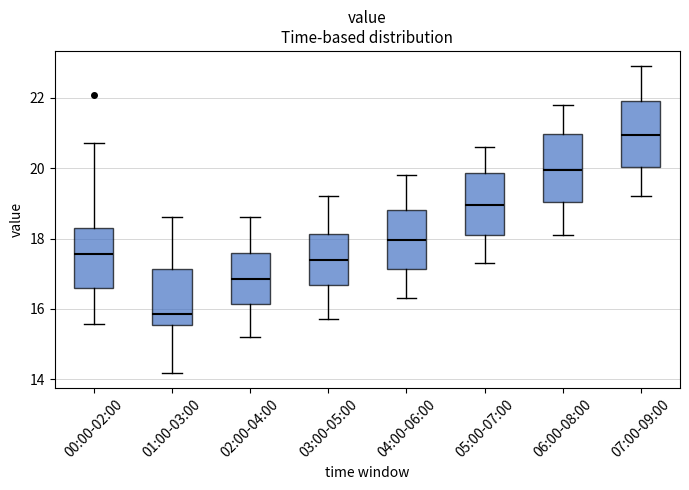

Where is the lower edge of the box for 06:00-08:00 on the y-axis? The values are not printed on the chart, so give them approximately, as read against the axis.

19.0